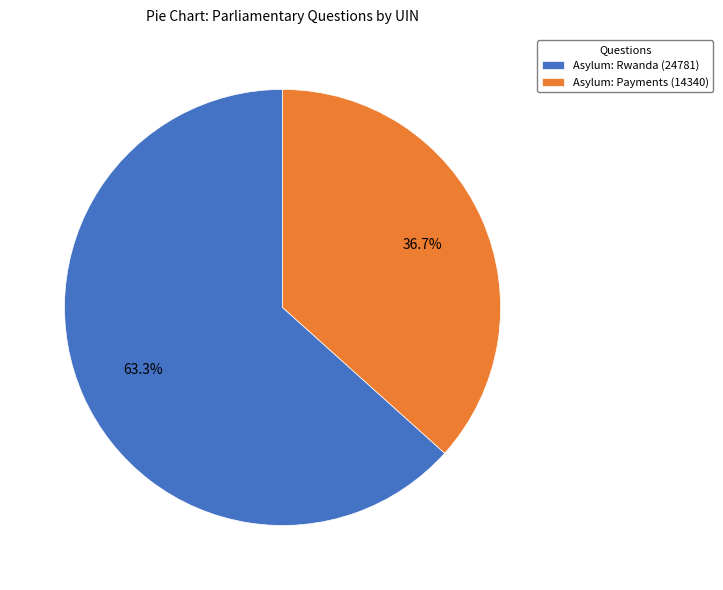

Which has a higher value, Asylum: Rwanda (24781) or Asylum: Payments (14340)?

Asylum: Rwanda (24781)